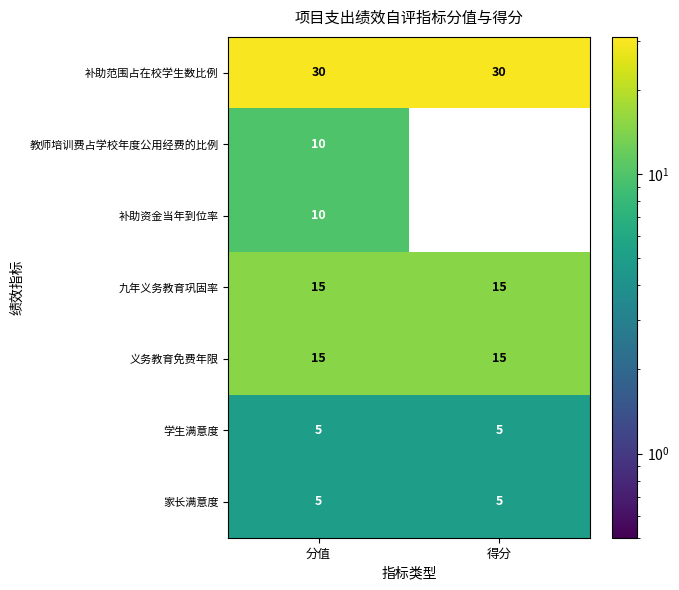

What is the sum of all 补助资金当年到位率 values?

10